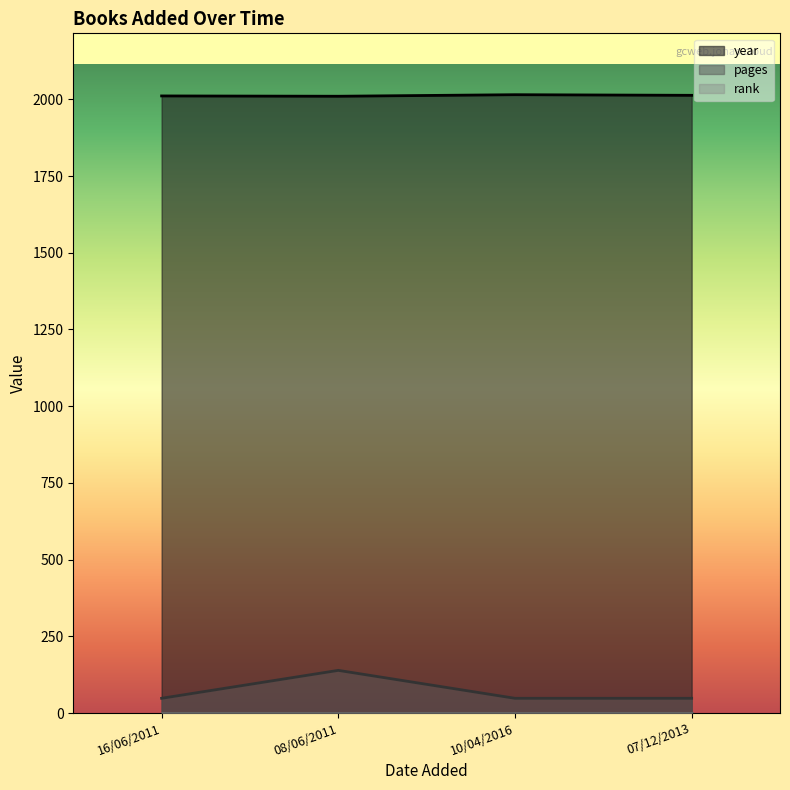

Reading left to right, list all the values displayed in this chart.

year: 2011	2010	2015	2013
pages: 48	139	48	48